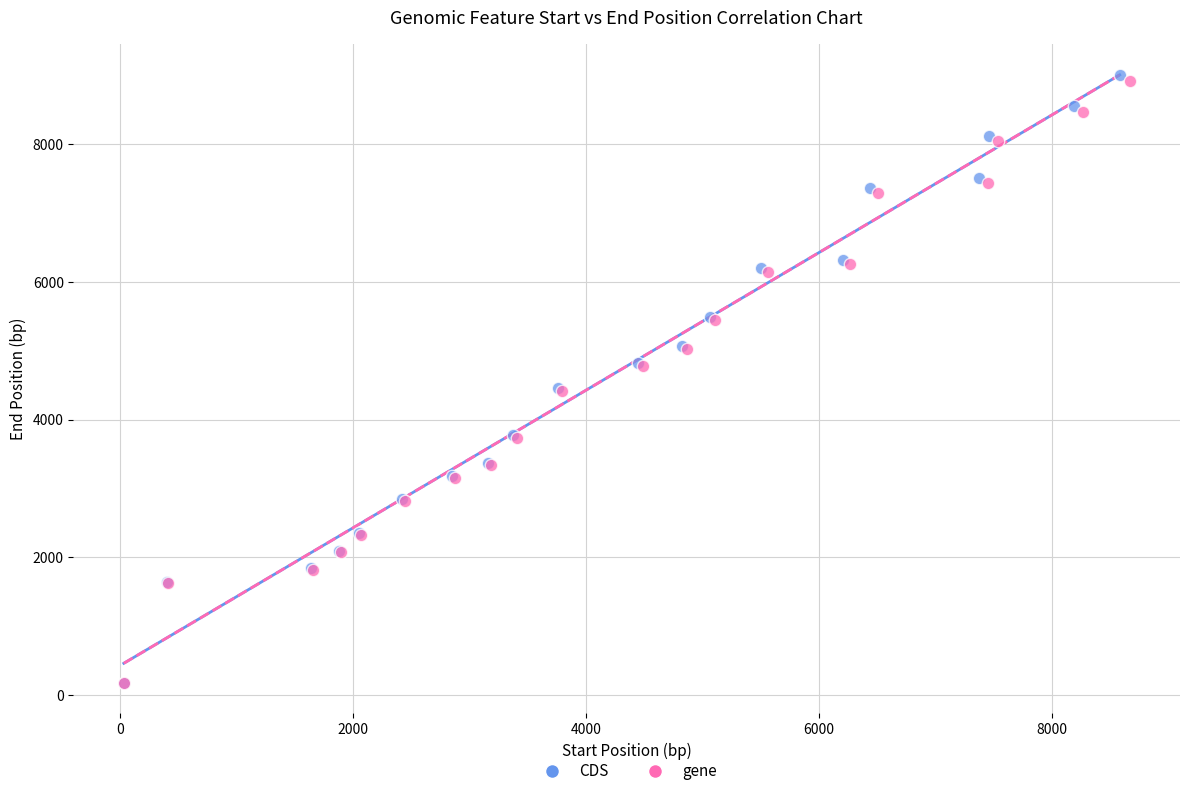

What are all the series names shown in the legend?

CDS, gene